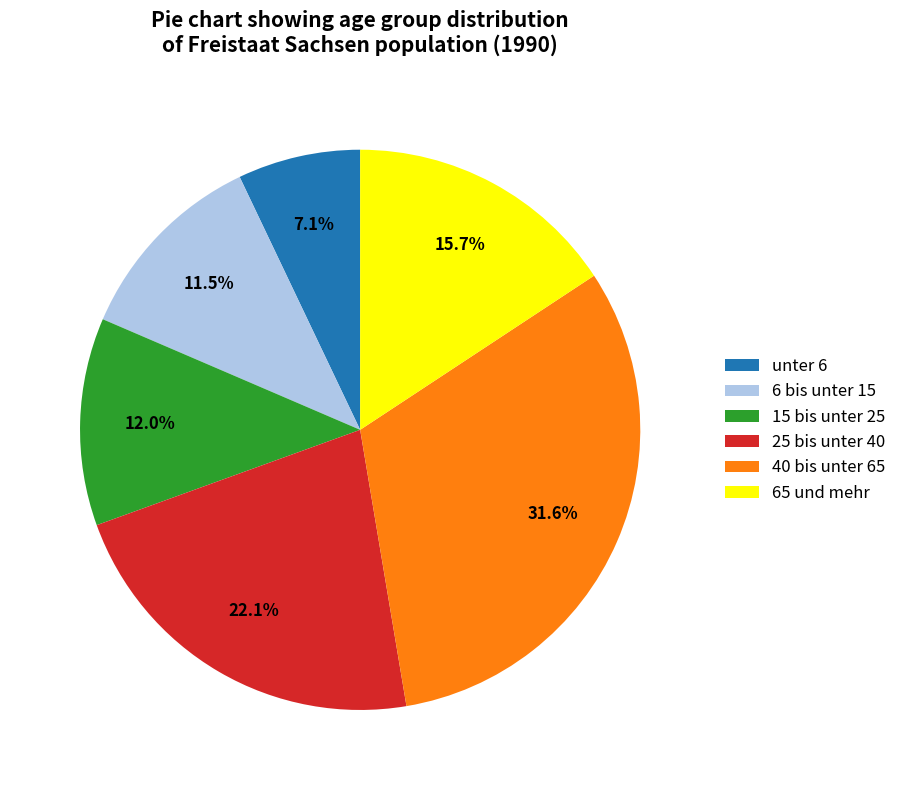

What is the ratio of the value at 15 bis unter 25 to the value at 6 bis unter 15?

1.0